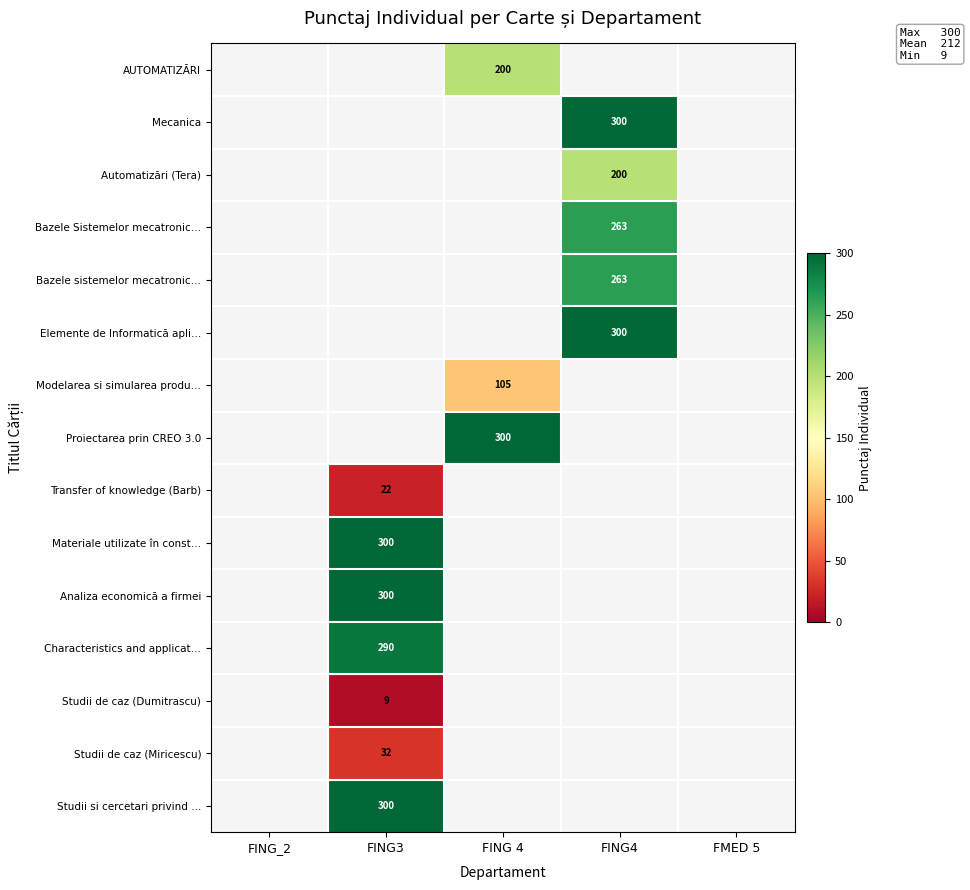

The value of Transfer of knowledge (Barb) at FING3 is 39. True or false?

False